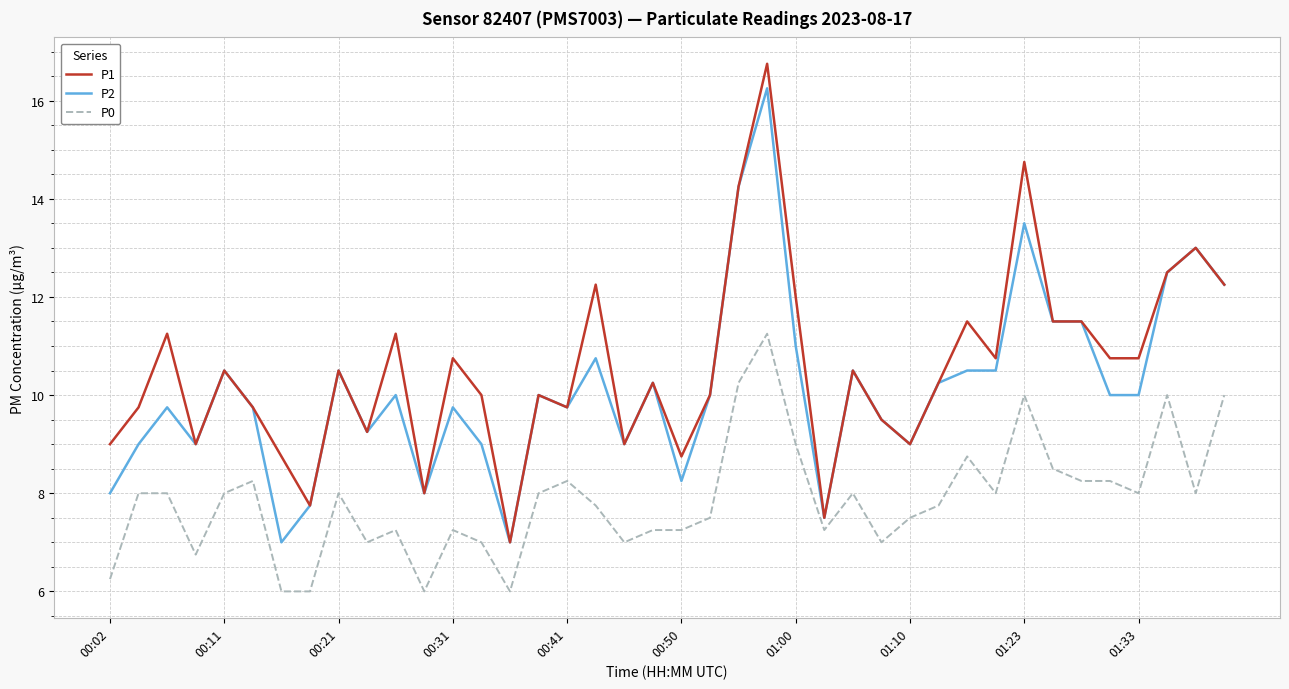

What is the maximum value shown in the chart?

16.8